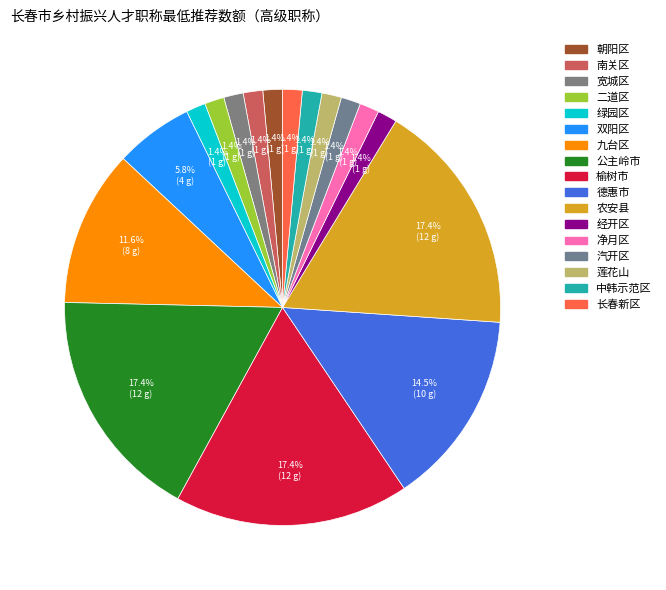

What is the largest slice in the pie chart?

公主岭市